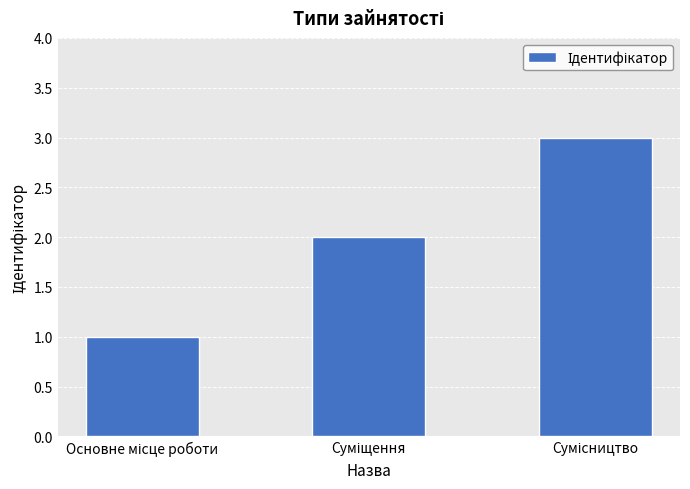

Does the chart contain any negative values?

No